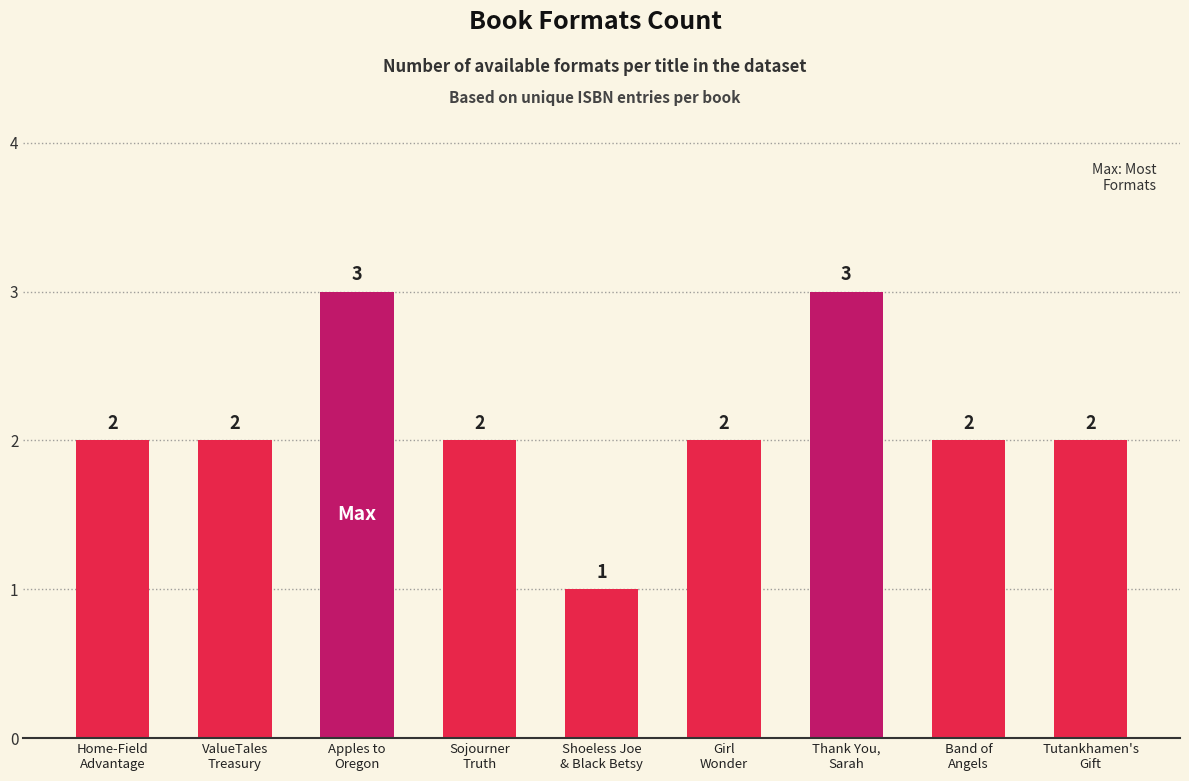

What is the label of the 1st bar from the left?

Home-Field
Advantage